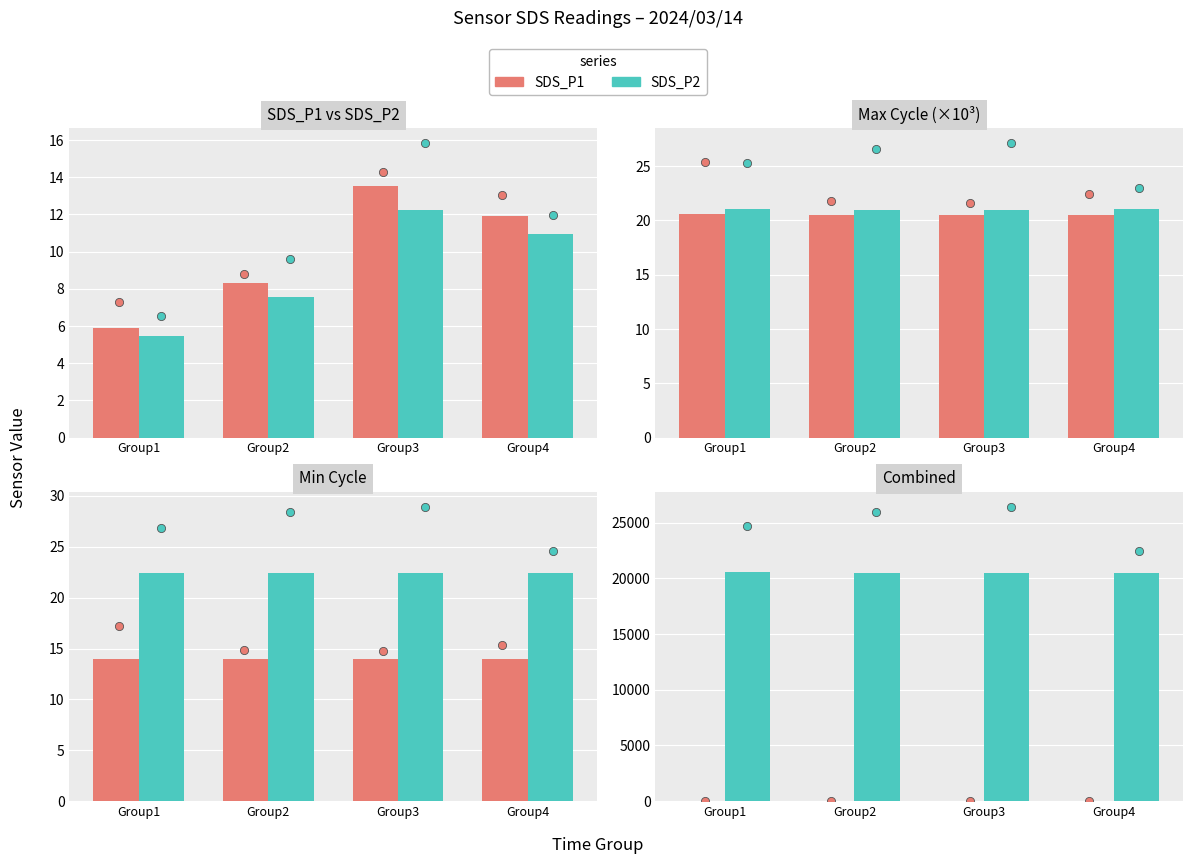

What are all the series names shown in the legend?

SDS_P1, SDS_P2